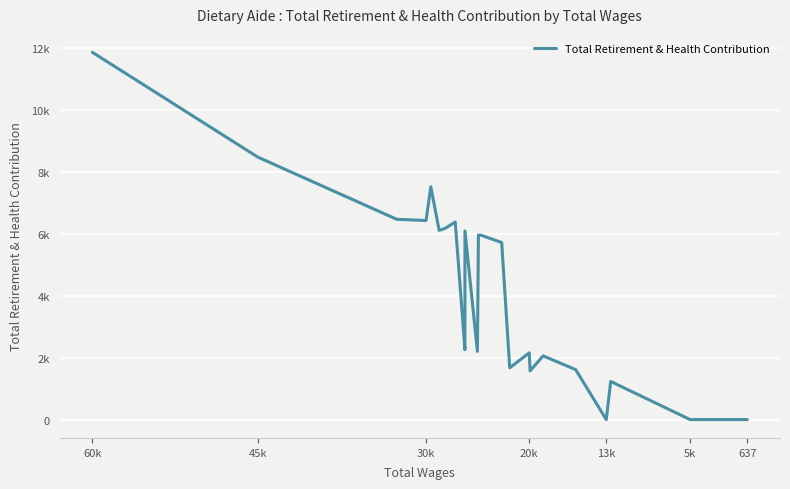

Count the number of values greater than 2828.

12